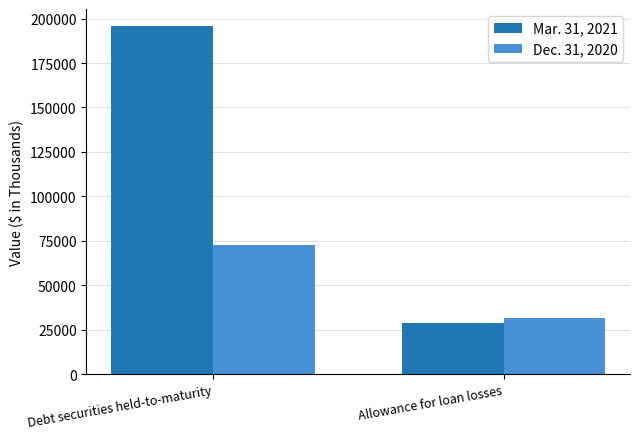

What are all the series names shown in the legend?

Mar. 31, 2021, Dec. 31, 2020